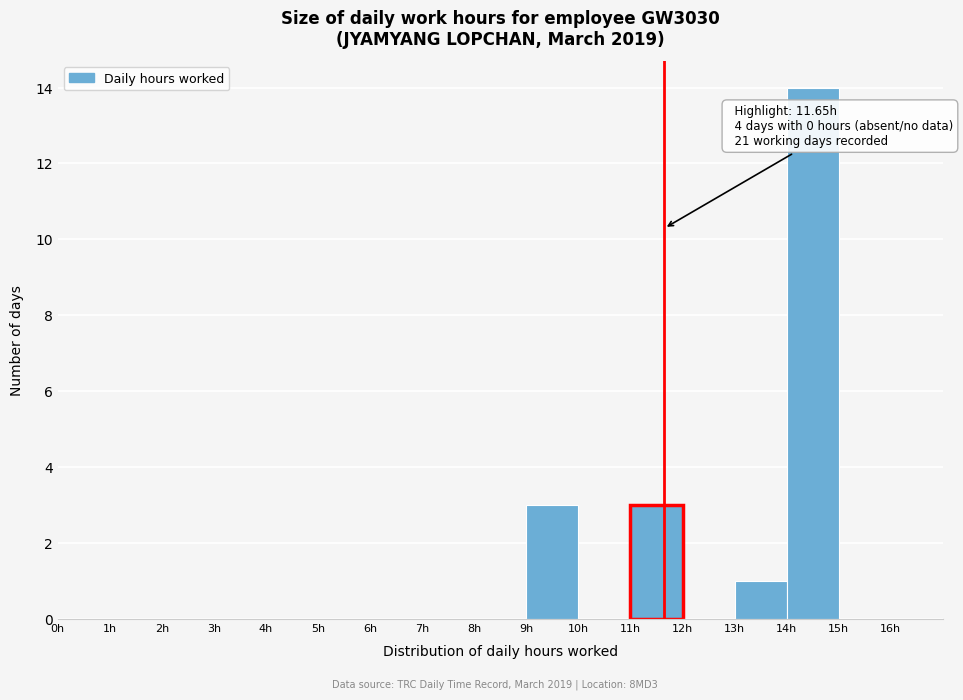

Which range on the x-axis has the tallest bar?

14 to 15